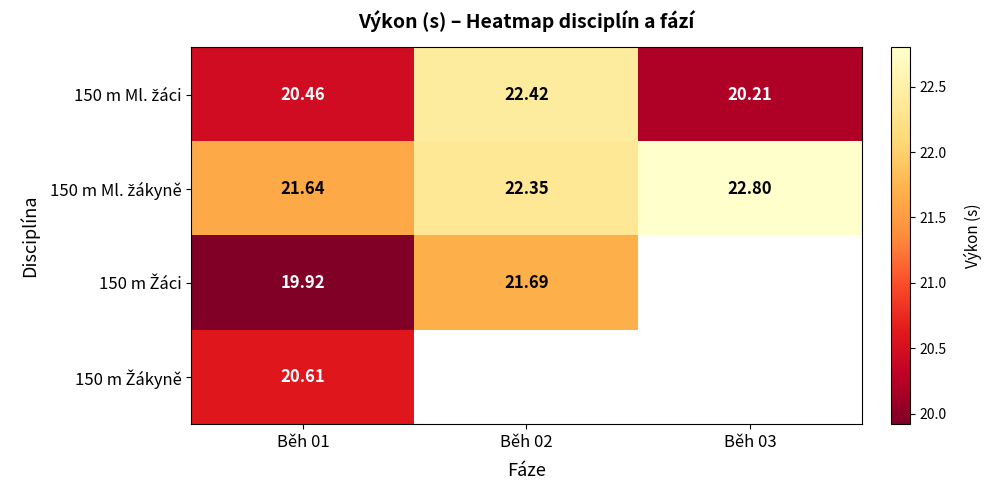

Between Běh 03 and Běh 01, which is larger?

Běh 01